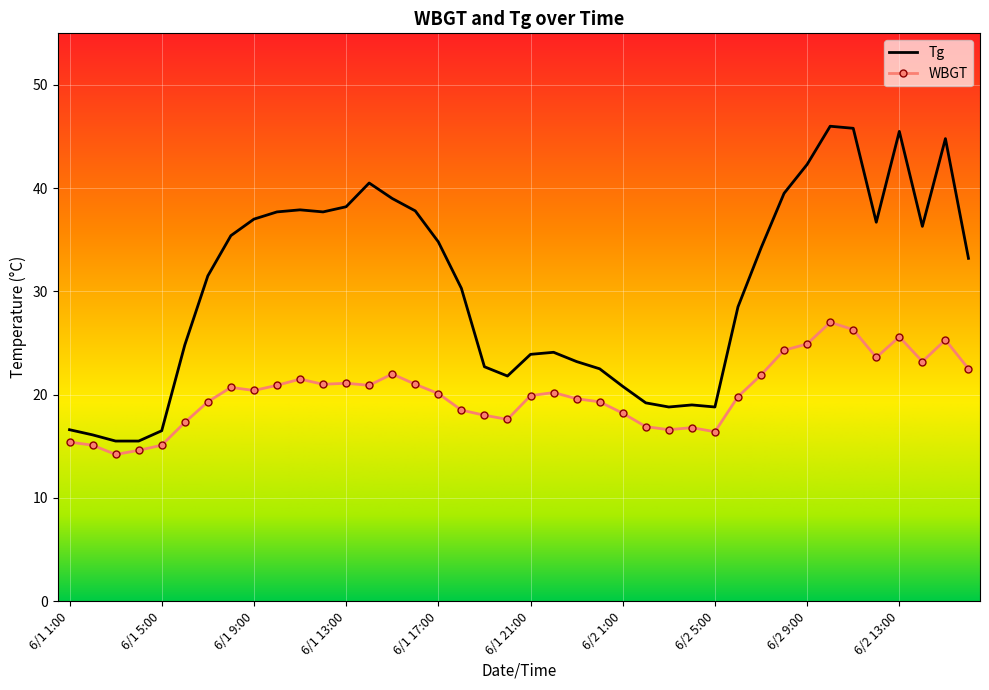

Which series has the widest spread of values?

Tg